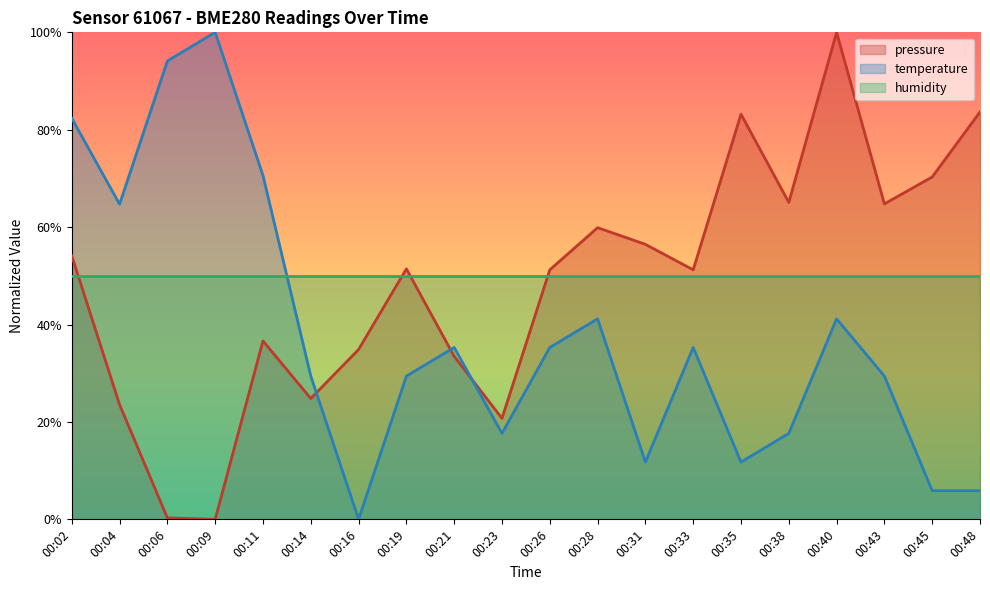

The value of temperature at 00:23 is 4.5. True or false?

False